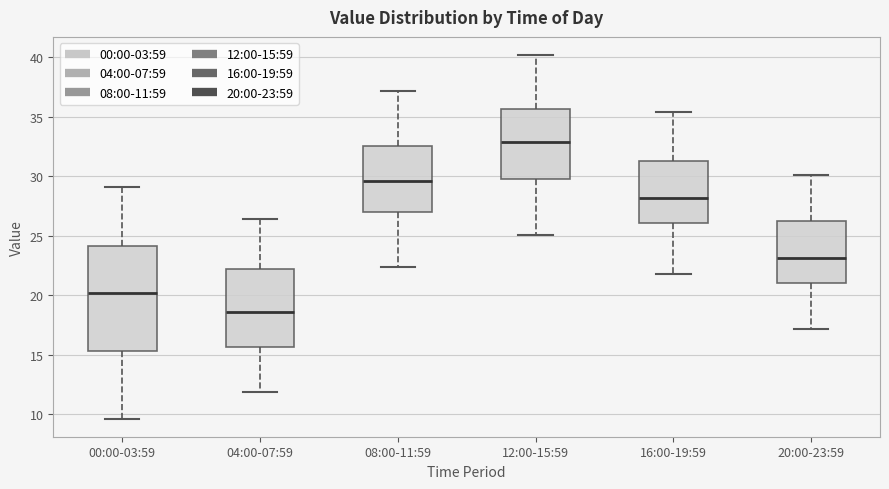

Which box is the tallest, from its lower edge to its upper edge?

00:00-03:59